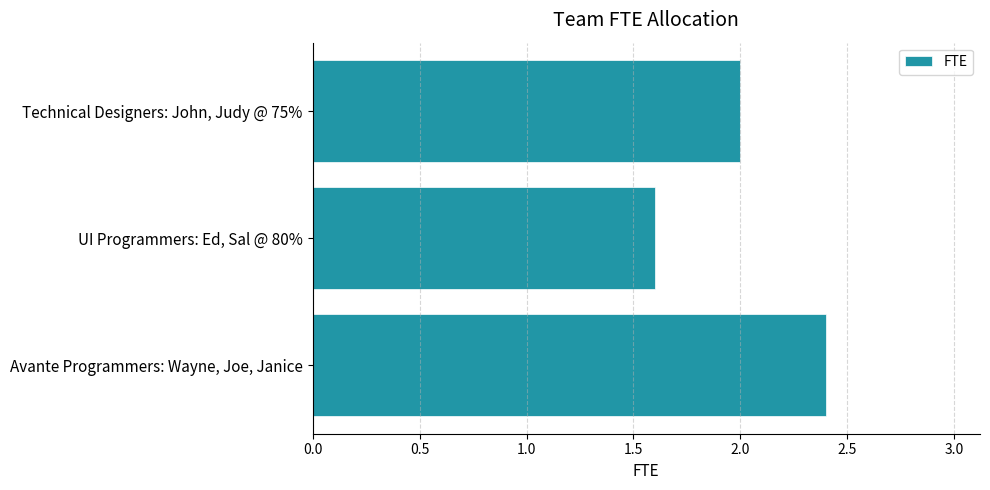

How many data points are less than 2?

1